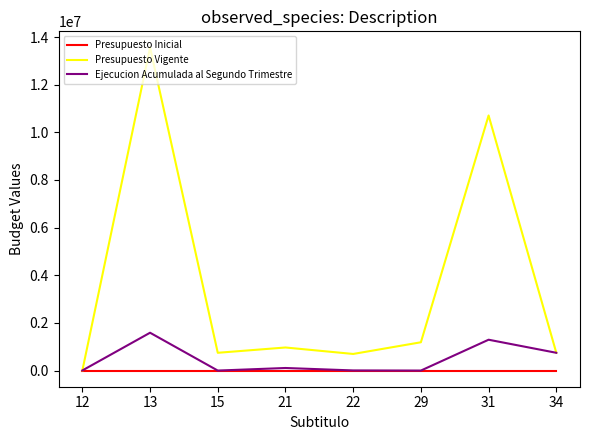

What are all the series names shown in the legend?

Presupuesto Inicial, Presupuesto Vigente, Ejecucion Acumulada al Segundo Trimestre